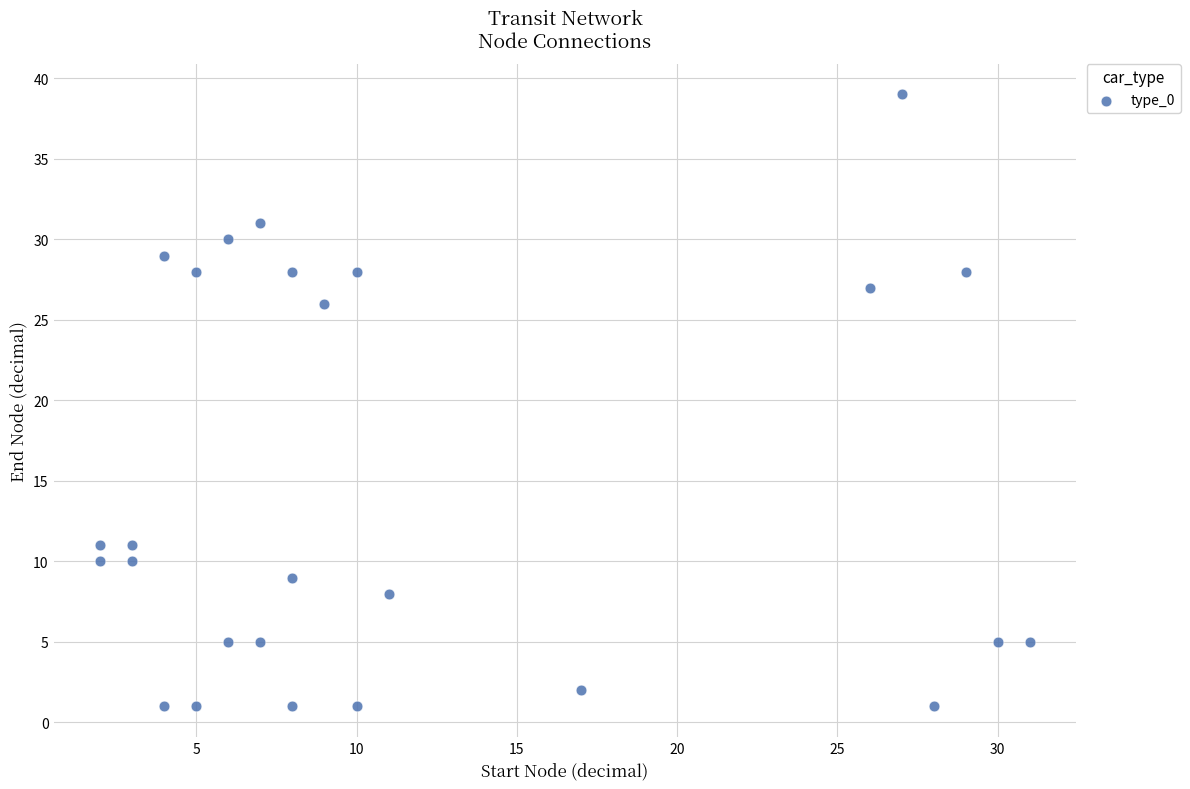

What Y value in the scatter plot is closest to 20?

26